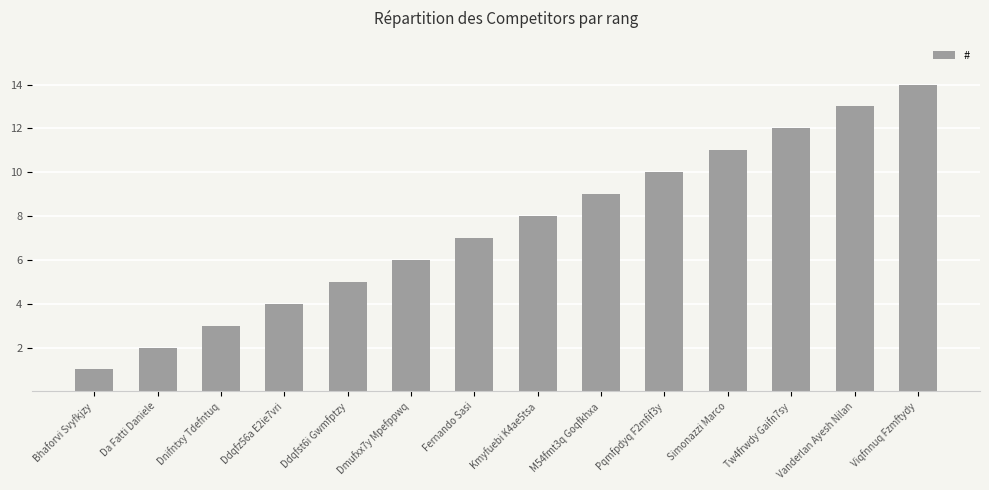

The value at Da Fatti Daniele is 3. True or false?

False